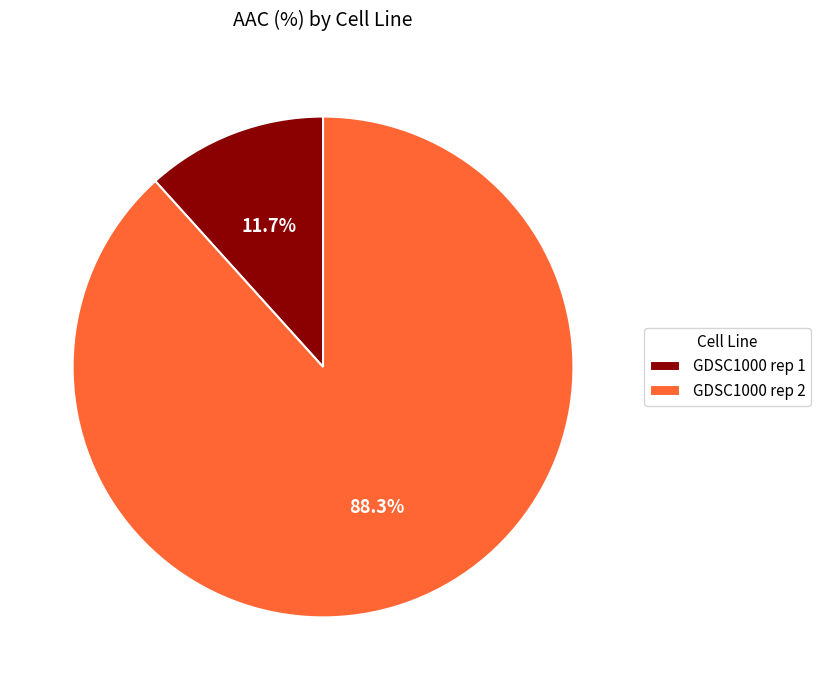

What percentage is the GDSC1000 rep 2 slice, to the nearest percent?

88%